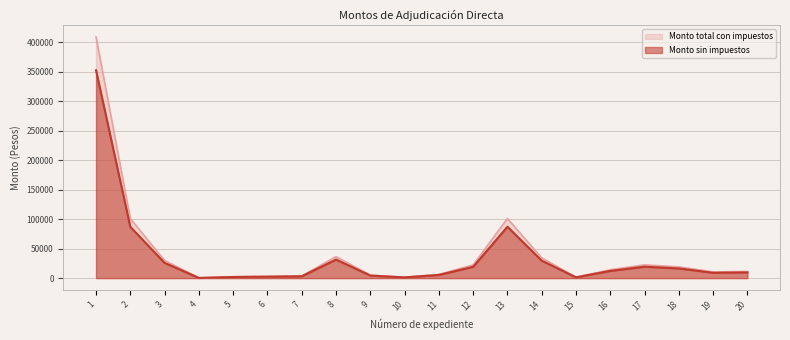

What is the value of the Monto sin impuestos point at the 15th from the left?

1572.8